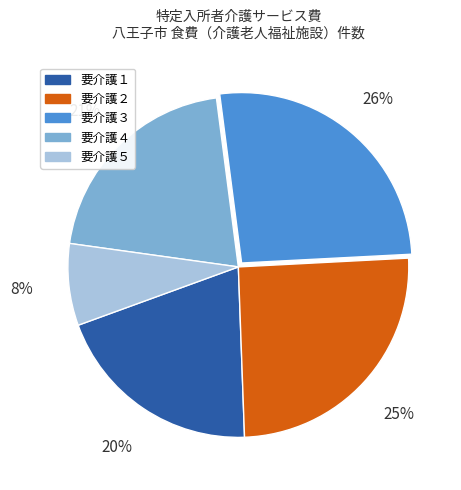

Approximately how many times larger is the value at 要介護５ compared to 要介護１?

0.4